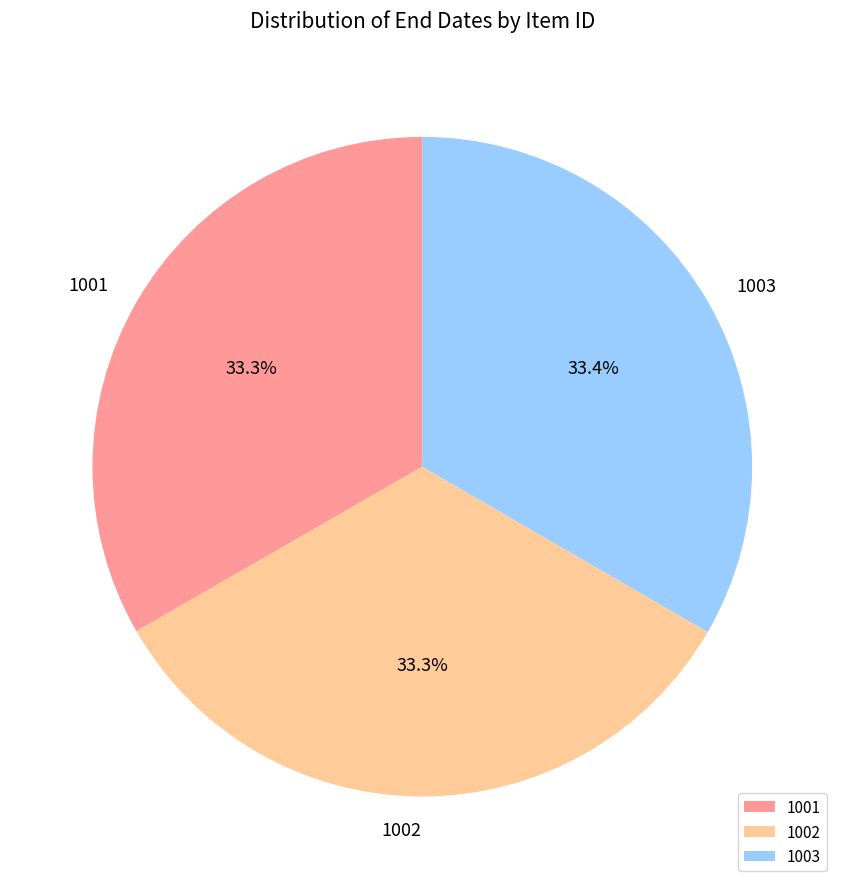

How many slices are in this pie chart?

3